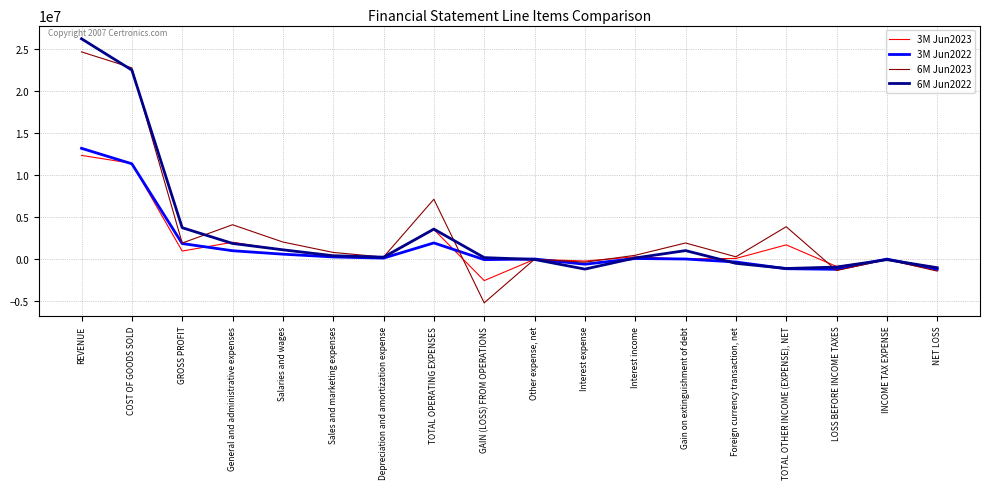

What is the difference between the second highest and second lowest values in the 6M Jun2022 series?

23673067